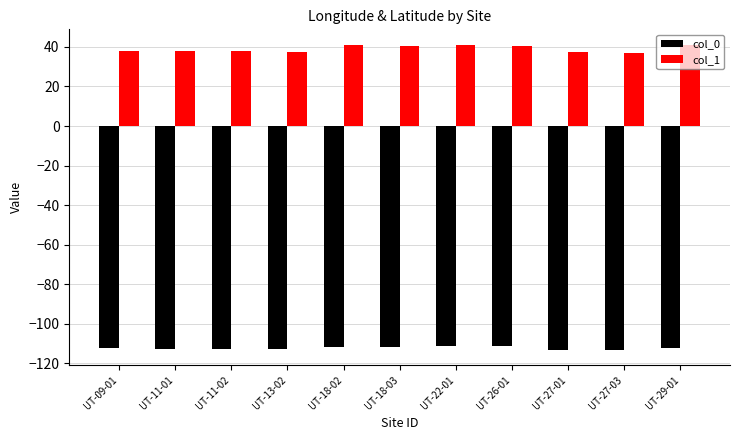

Rank the series by their maximum value, from lowest to highest.

col_0, col_1